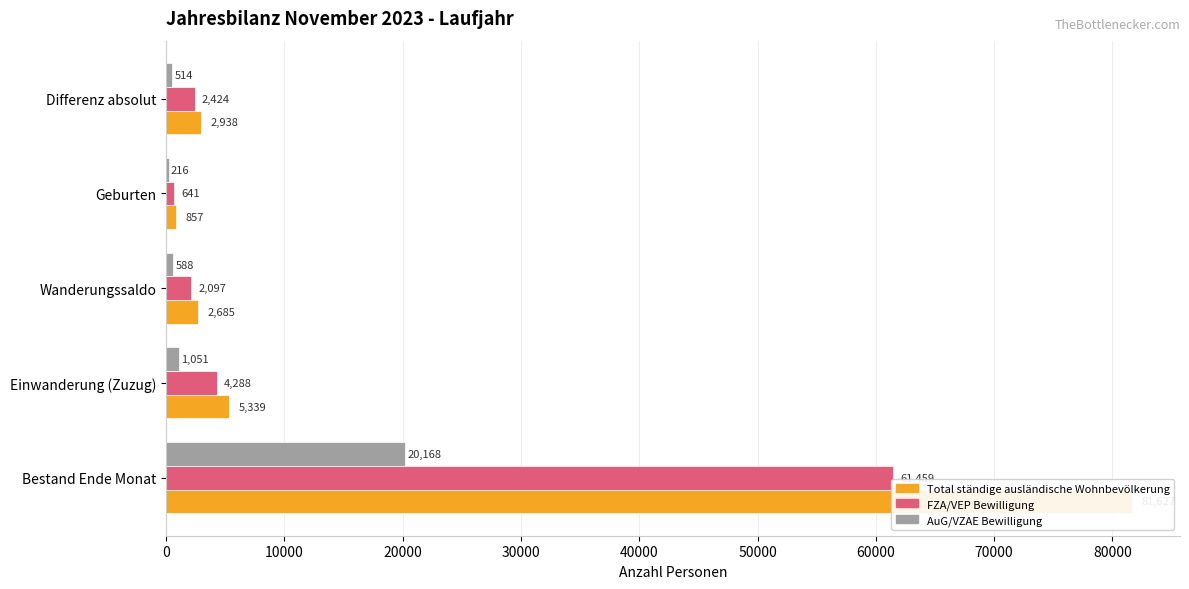

How many data points in Total ständige ausländische Wohnbevölkerung are above 2938?

2